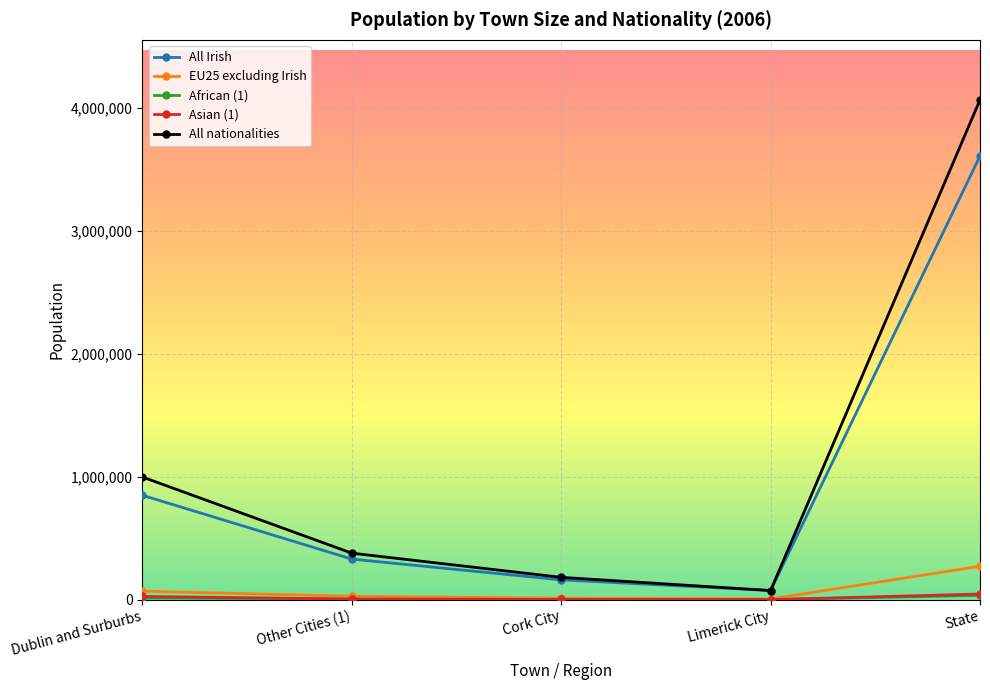

True or false: All nationalities and Asian (1) cross at least once.

False